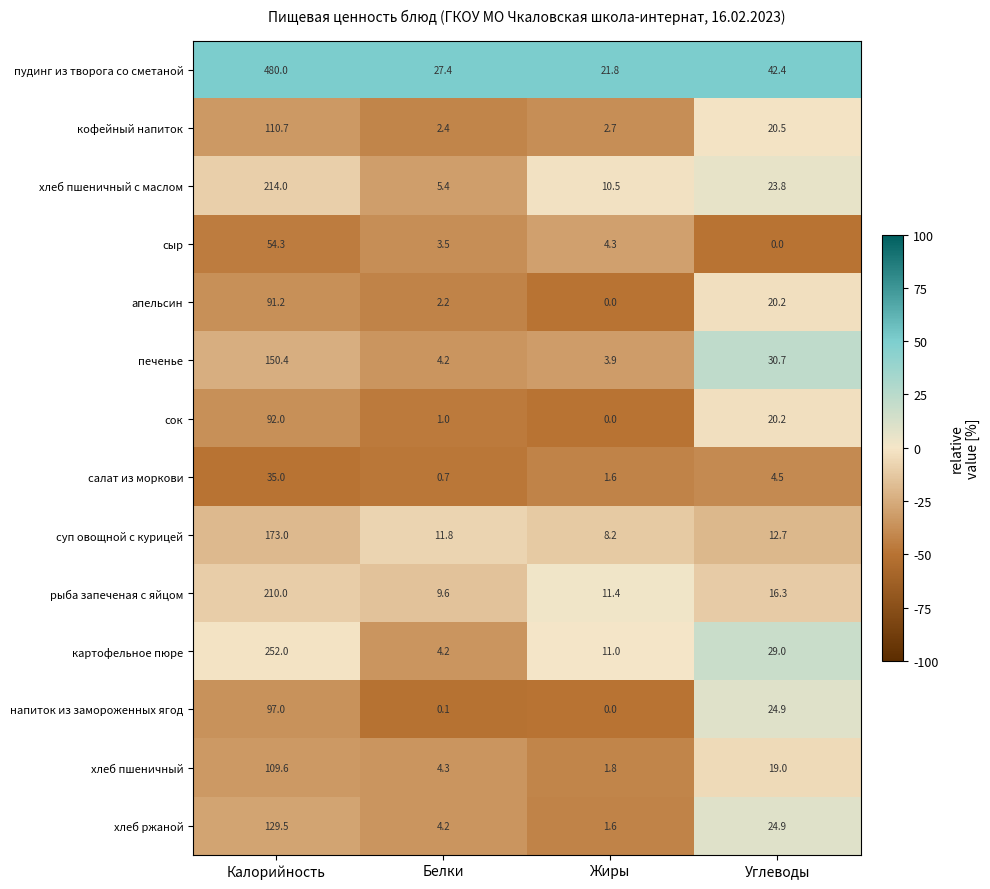

At which label does хлеб ржаной reach its minimum?

Жиры